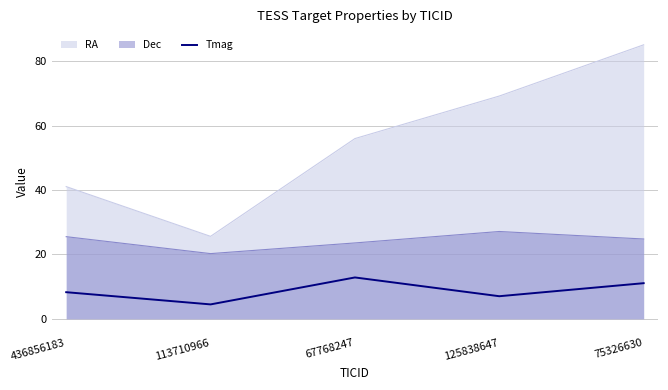

How many data points does each series have?

5